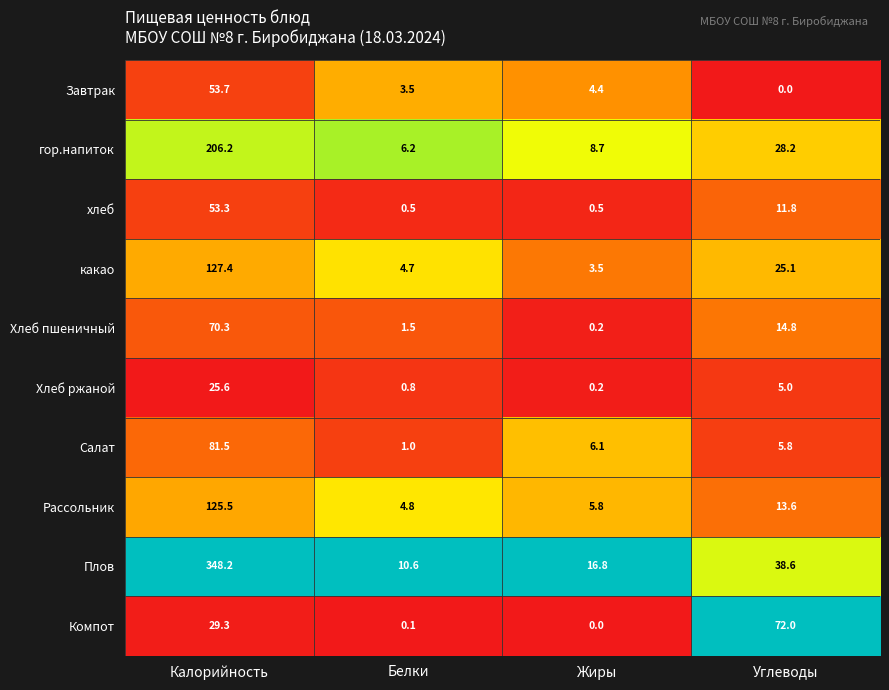

The value of Завтрак at Жиры is 2.1. True or false?

False